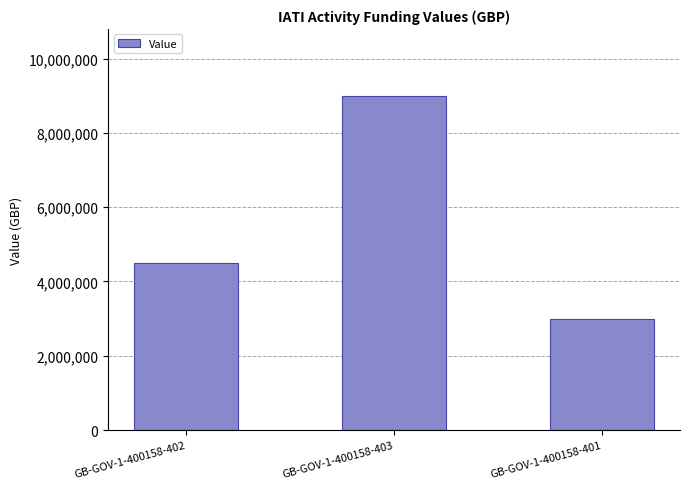

Which label corresponds to the smallest value in the chart?

GB-GOV-1-400158-401